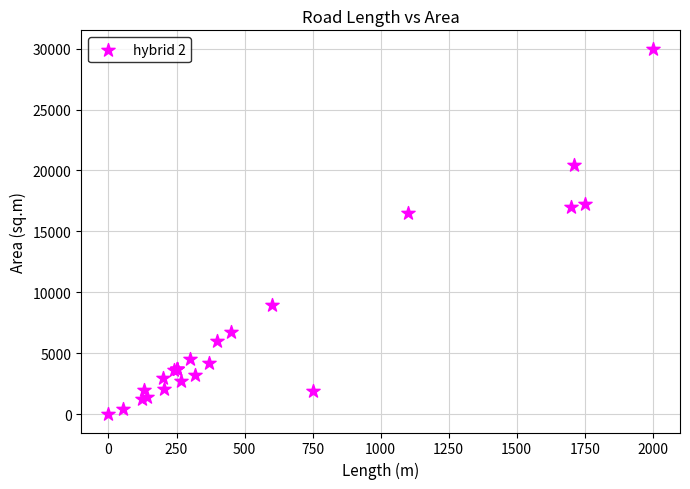

What Y value in the scatter plot is closest to 15000?

16500.0